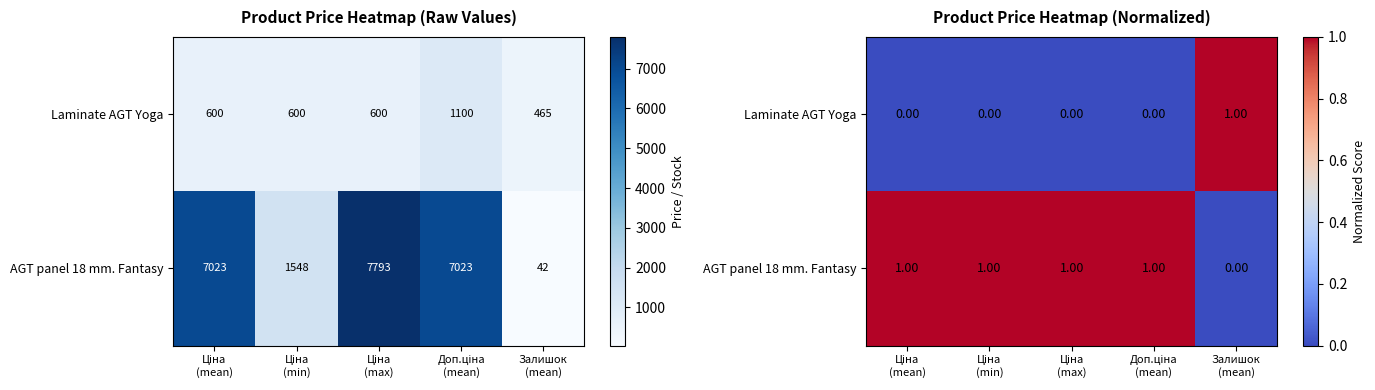

Is the value of Laminate AGT Yoga at Ціна (min) greater than the value of AGT panel 18 mm. Fantasy at Доп.ціна (mean)?

No